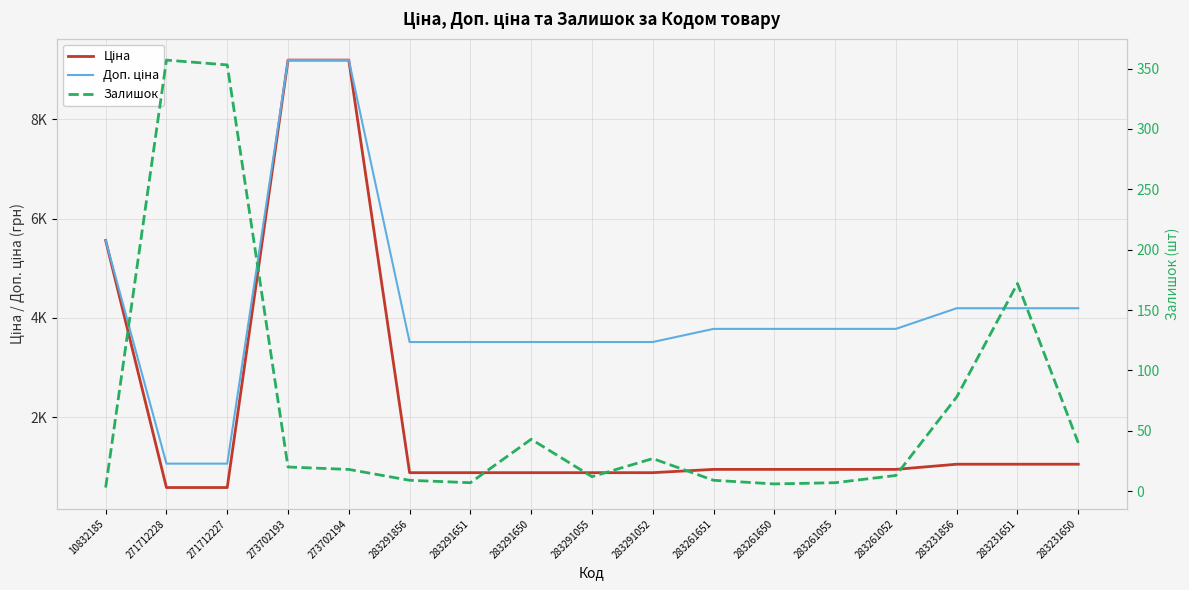

What is the value of the Доп. ціна point at the 17th from the left?

4193.5